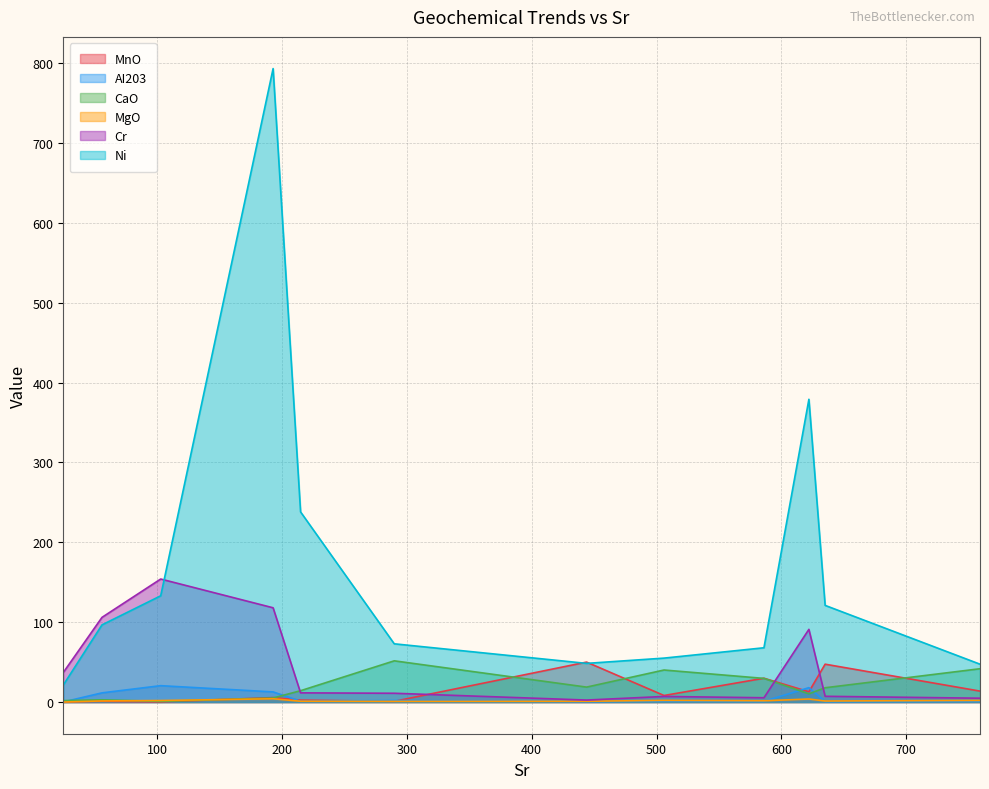

What is the greatest value displayed?

793.0